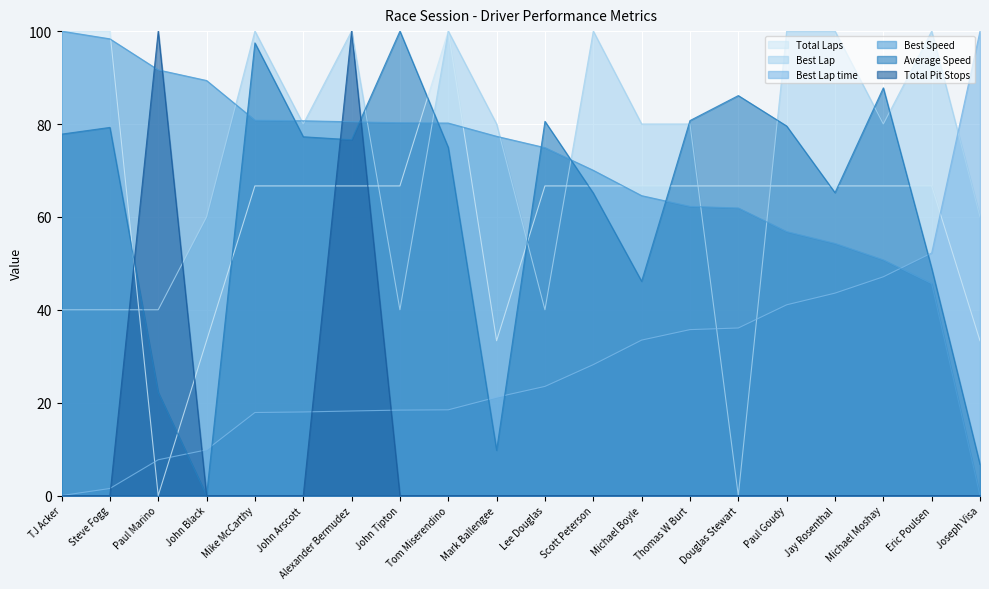

What value does the Best Speed series have at John Arscott?

80.7